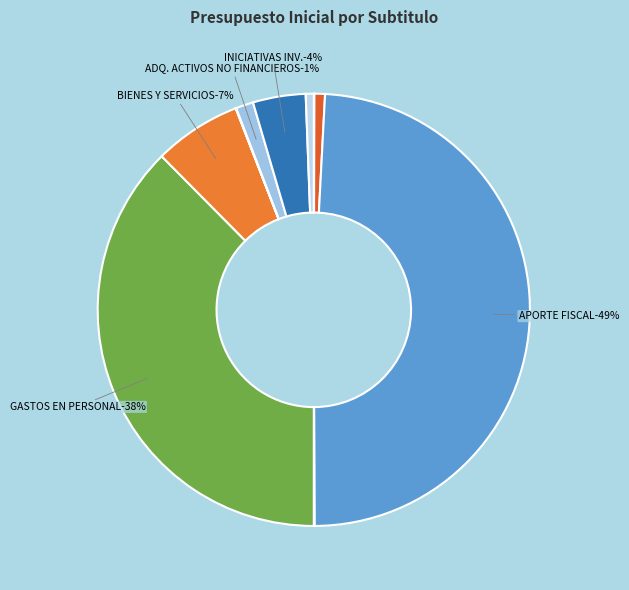

Rank the categories by value from highest to lowest.

APORTE FISCAL, GASTOS EN PERSONAL, BIENES Y SERVICIOS DE CONSUMO, INICIATIVAS DE INVERSION, ADQUISICION DE ACTIVOS NO FINANCIEROS, OTROS INGRESOS CORRIENTES, SERVICIO DE LA DEUDA, INGRESOS DE OPERACION, VENTA DE ACTIVOS NO FINANCIEROS, RECUPERACION DE PRESTAMOS, INTEGROS AL FISCO, TRANSFERENCIAS CORRIENTES